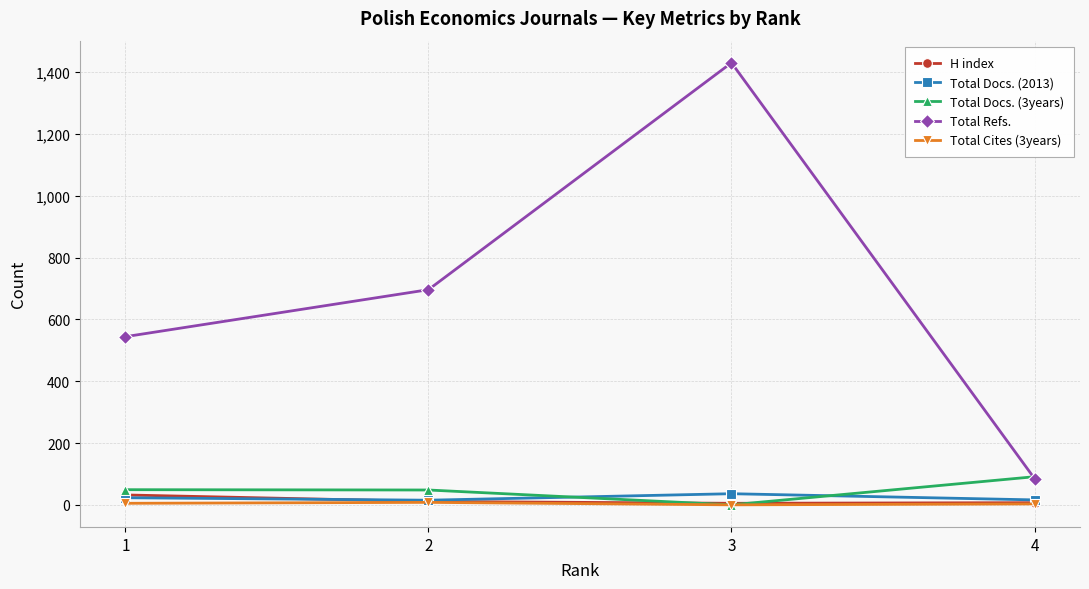

True or false: Total Refs. and Total Docs. (2013) cross at least once.

False